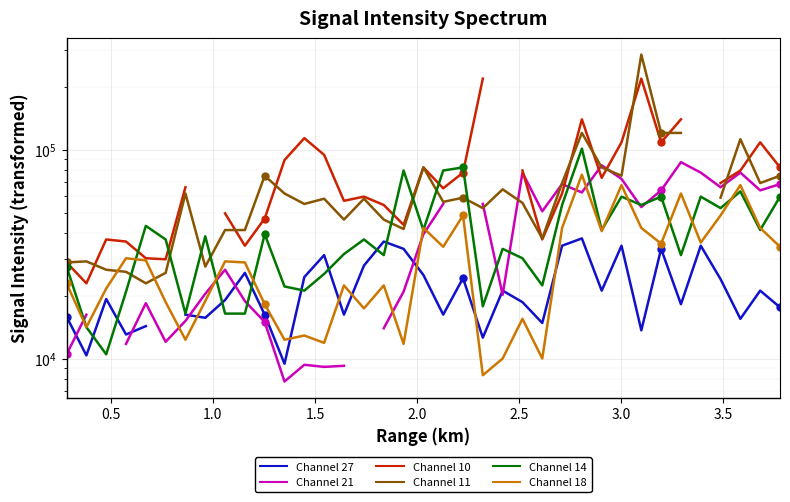

Which series ends up on top after the final intersection of Channel 11 and Channel 14?

Channel 11